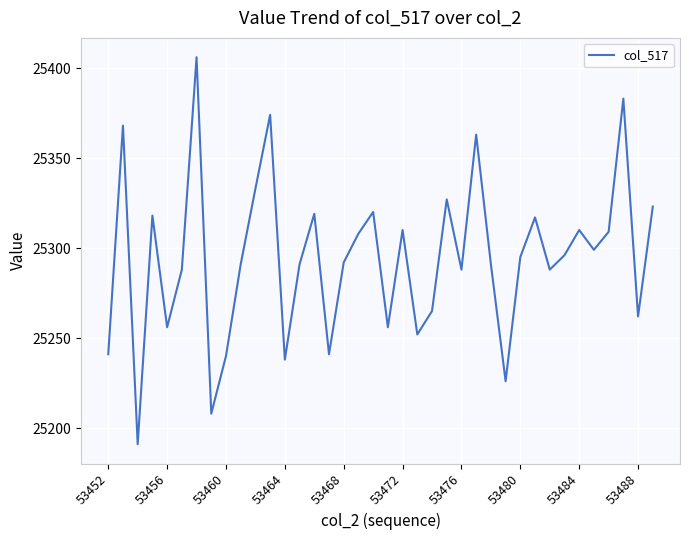

What is the greatest value displayed?

25406